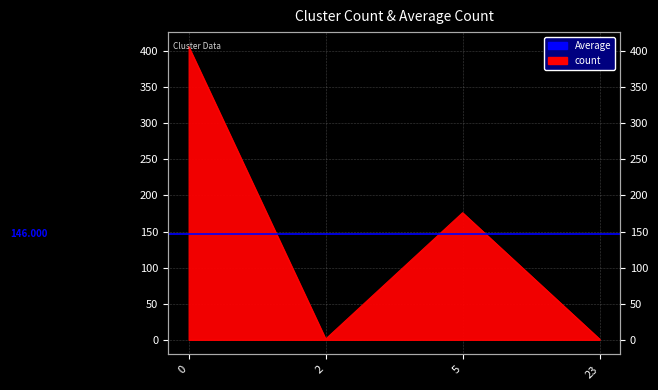

At which category does the data reach its first local peak?

5